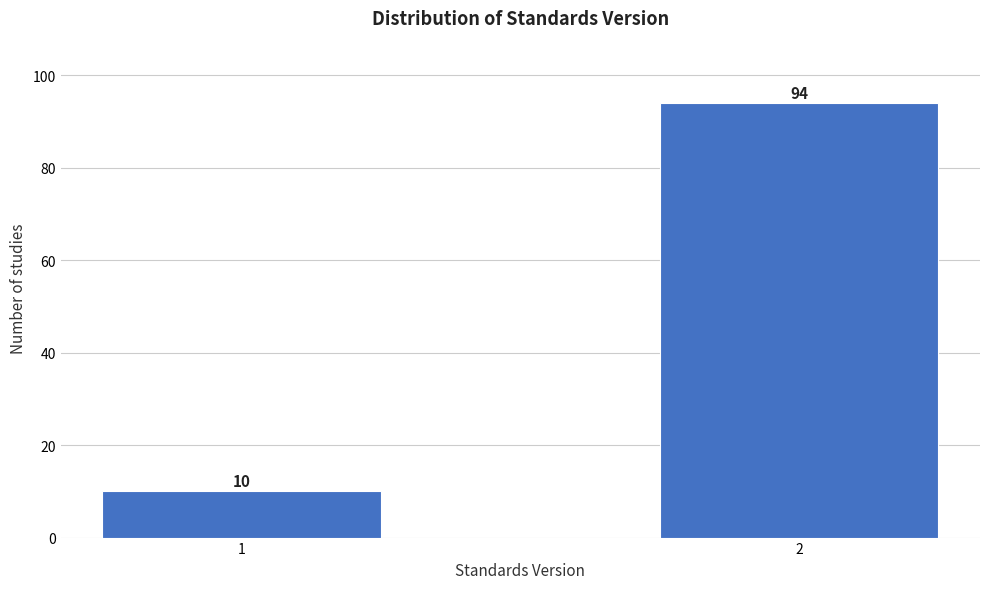

Reading left to right, list all the values displayed in this chart.

10	94